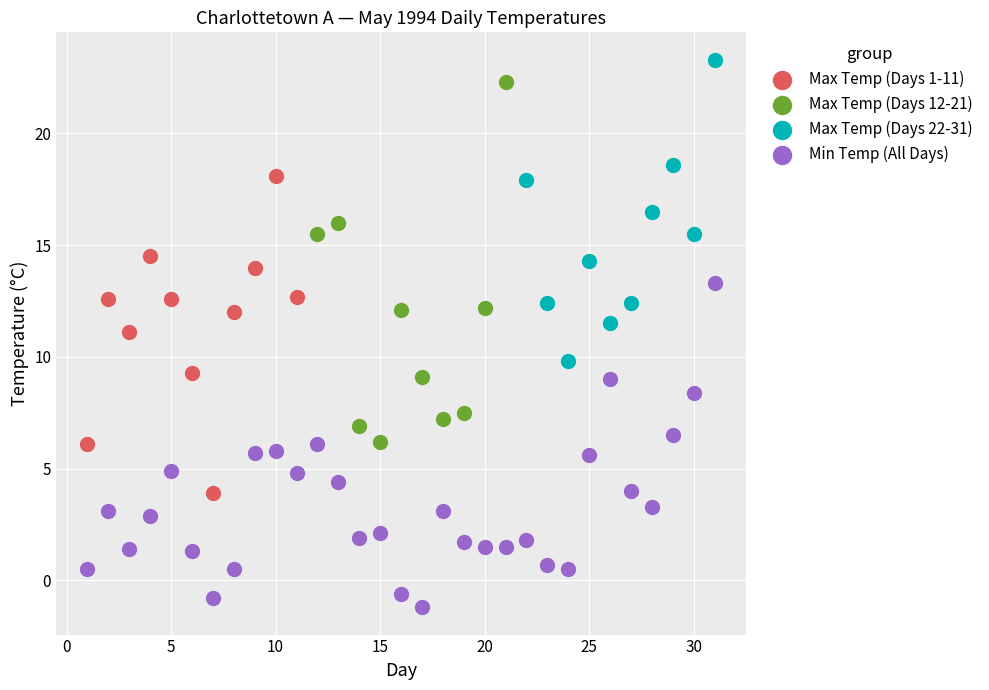

Which series reaches the maximum Y coordinate?

Max Temp (Days 22-31)